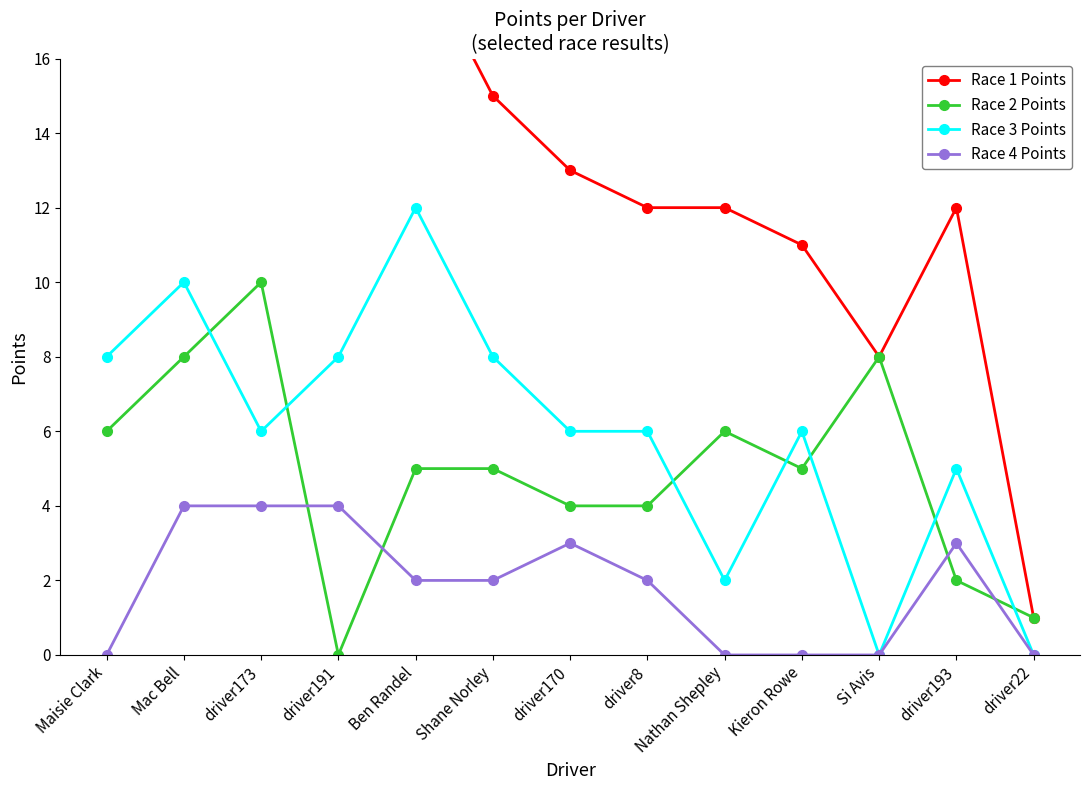

True or false: Race 1 Points and Race 2 Points intersect in this chart.

False